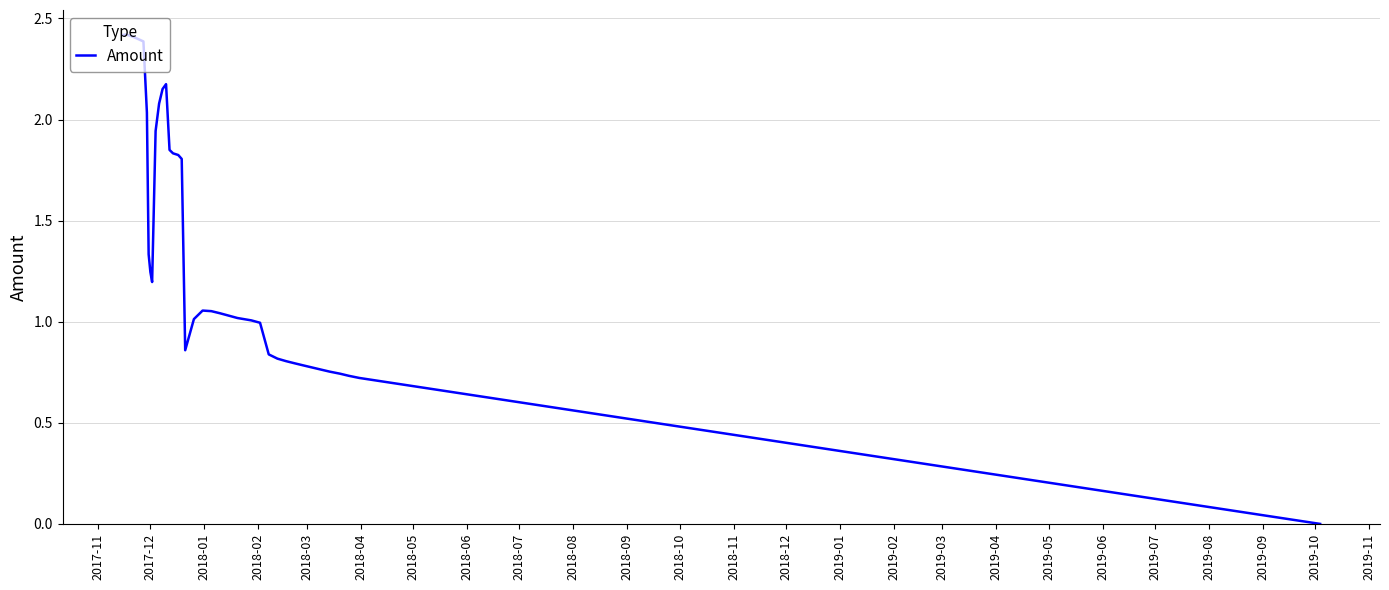

True or false: the data has more than 1 interior local peaks.

True